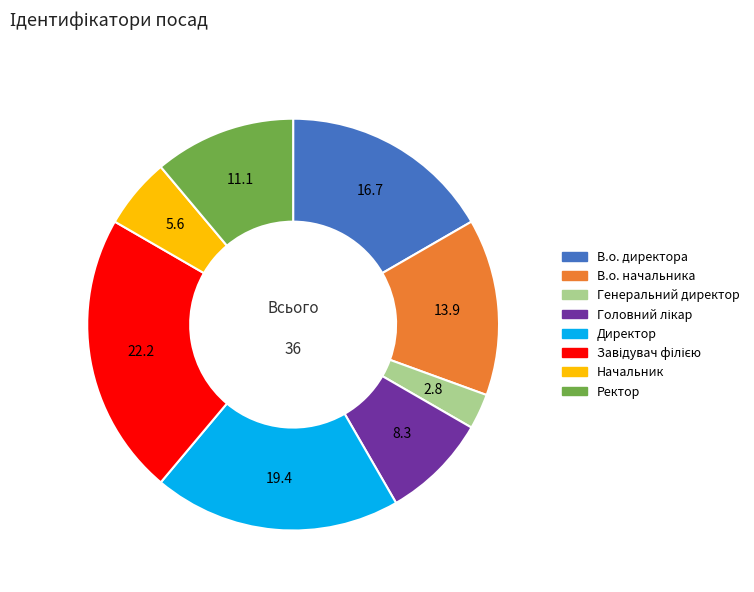

The Ректор slice represents 11% of the pie. True or false?

True